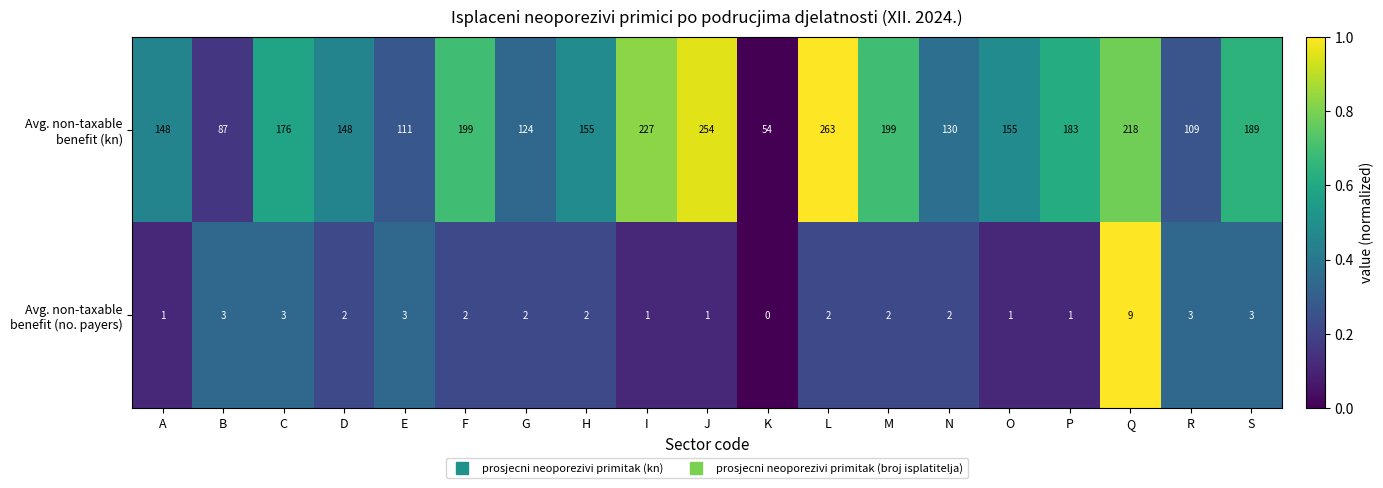

Which label corresponds to the smallest value in the chart?

K